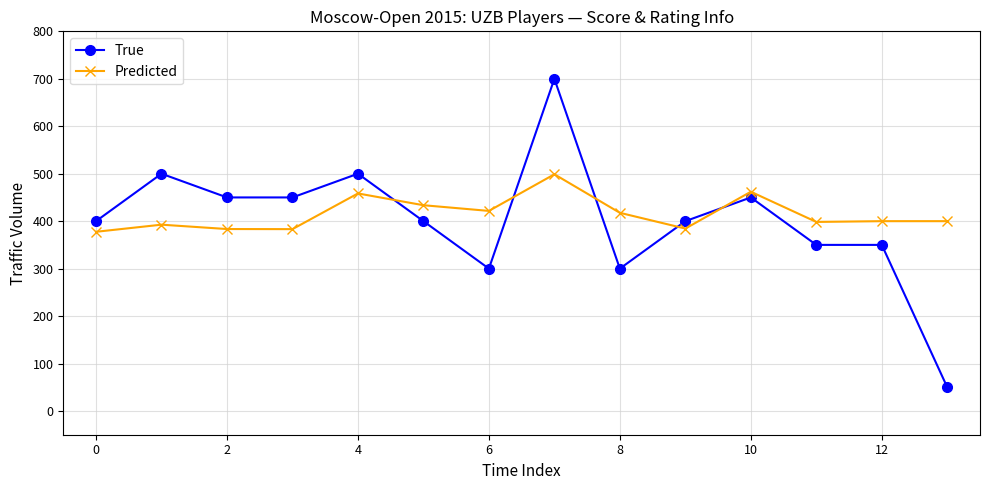

List the series in order of their peak value, highest first.

True, Predicted